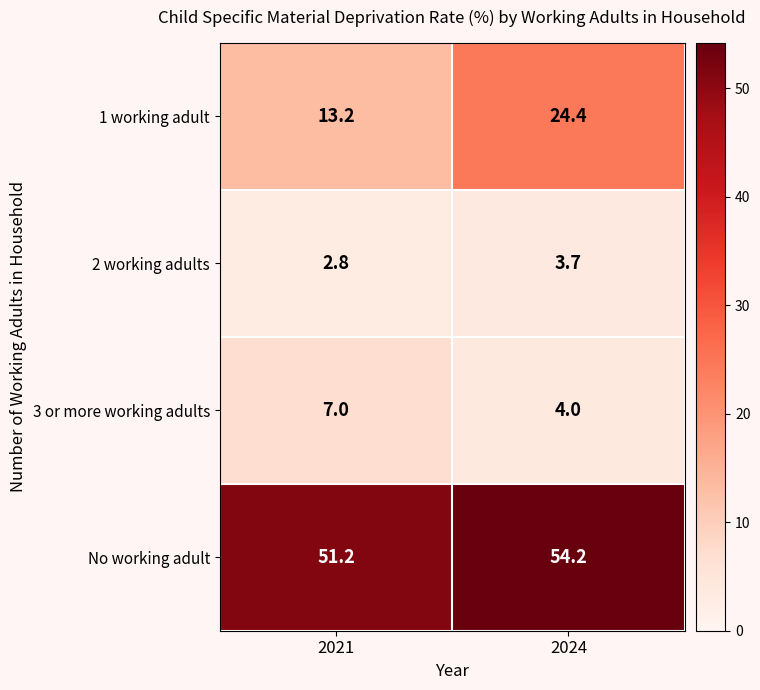

How many series are shown in this chart?

4